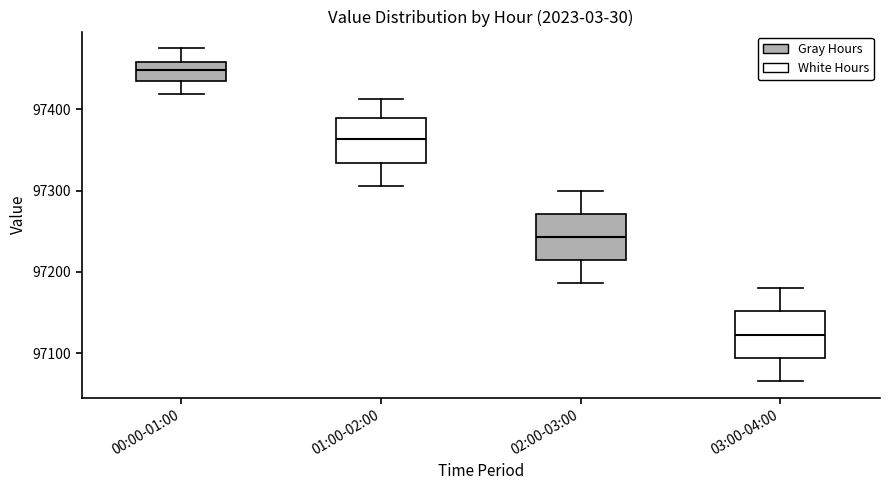

Which box's median line is the lowest?

03:00-04:00